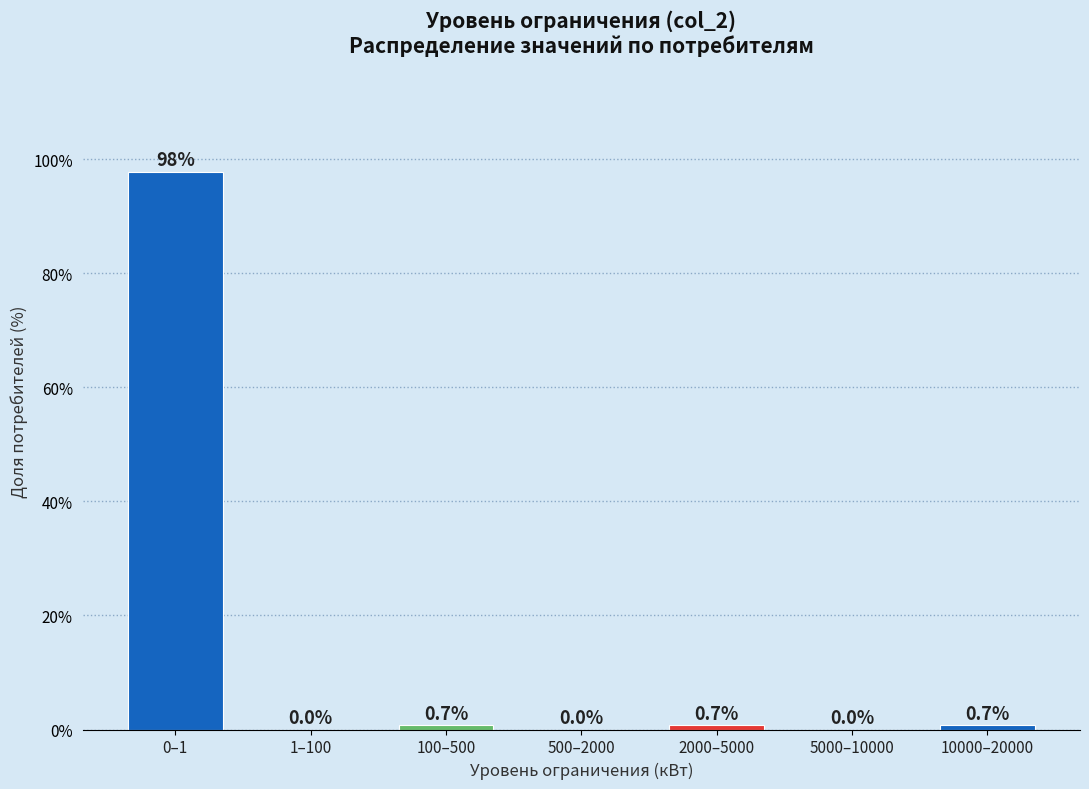

Reading right to left, list all the values displayed in this chart.

10000–20000=0.7	5000–10000=0.0	2000–5000=0.7	500–2000=0.0	100–500=0.7	1–100=0.0	0–1=97.8